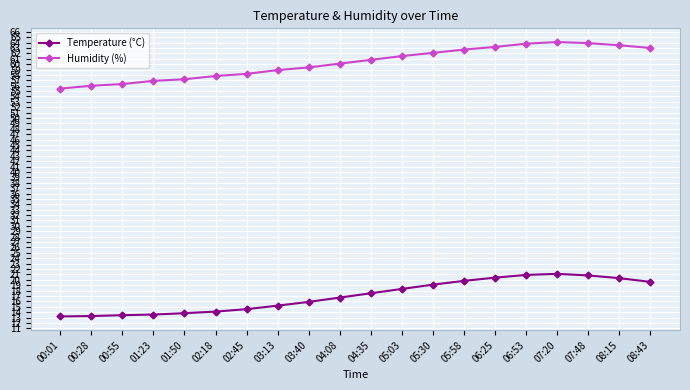

What is the maximum value shown in the chart?

64.1